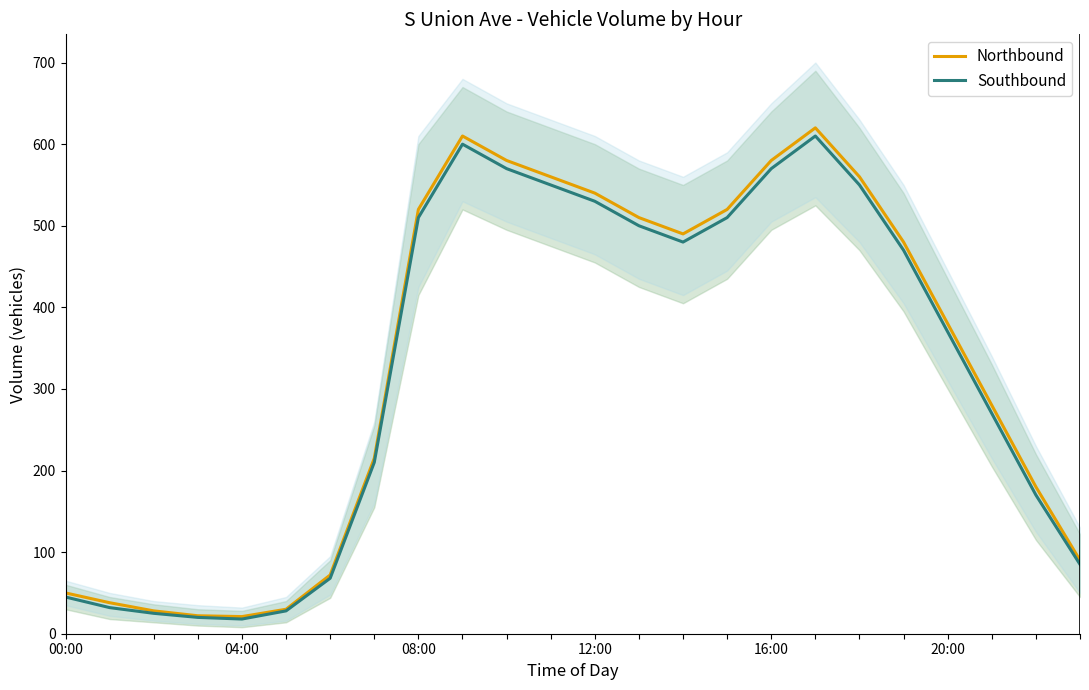

True or false: Northbound and Southbound intersect in this chart.

False